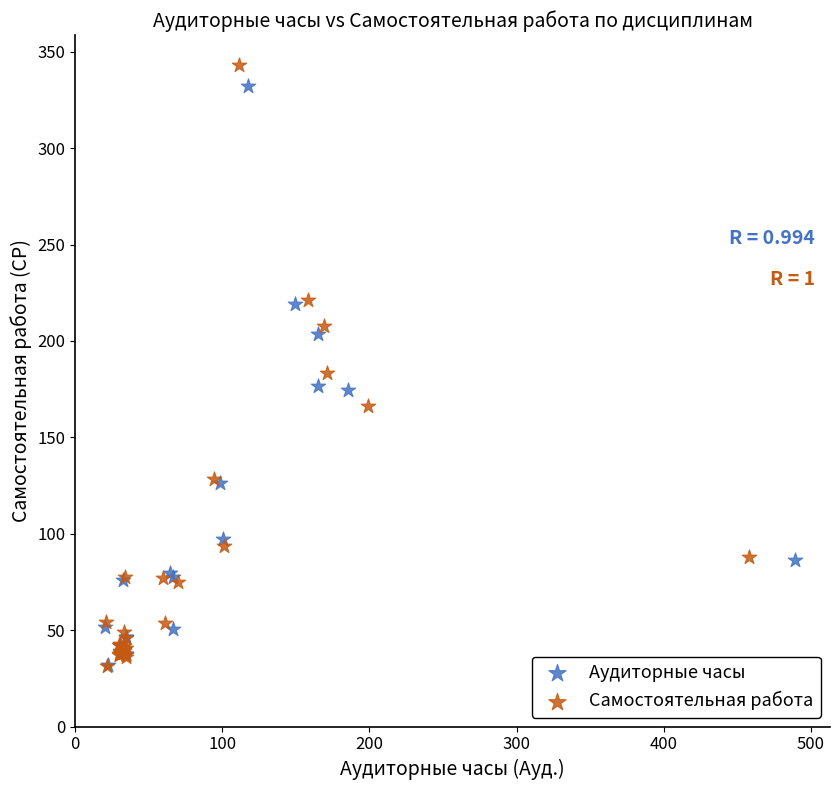

What are all the series names shown in the legend?

Аудиторные часы, Самостоятельная работа